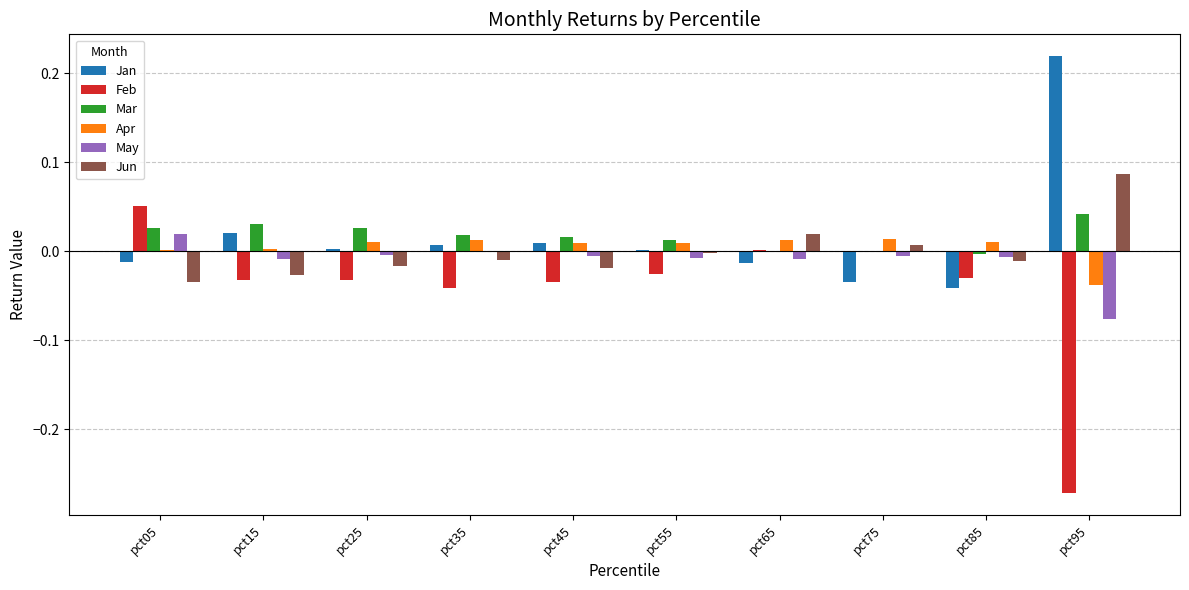

Is the value of Apr at pct15 greater than the value of Mar at pct95?

No